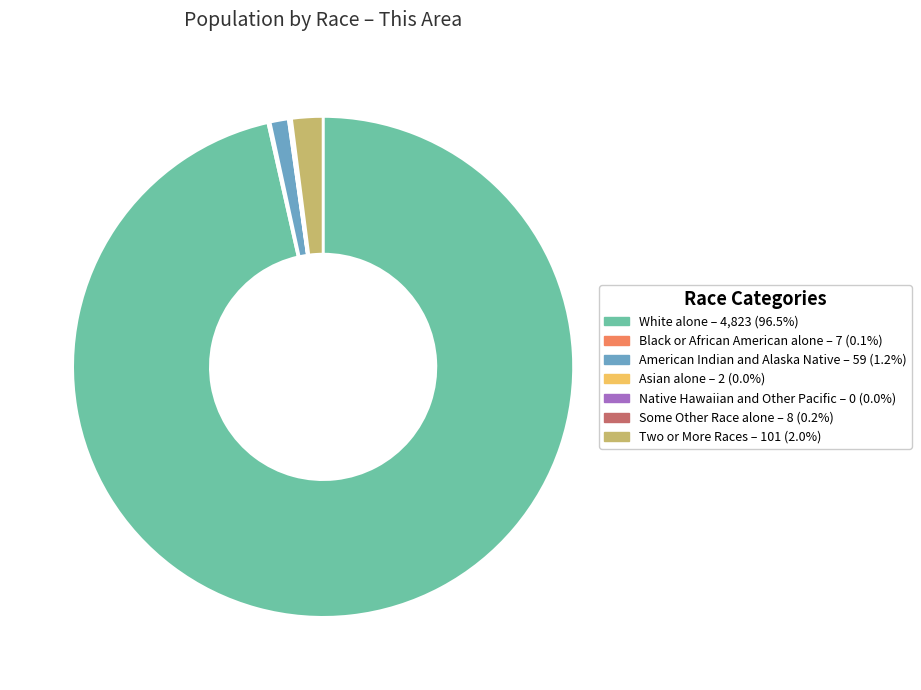

Which slice represents more than half of the pie?

White alone